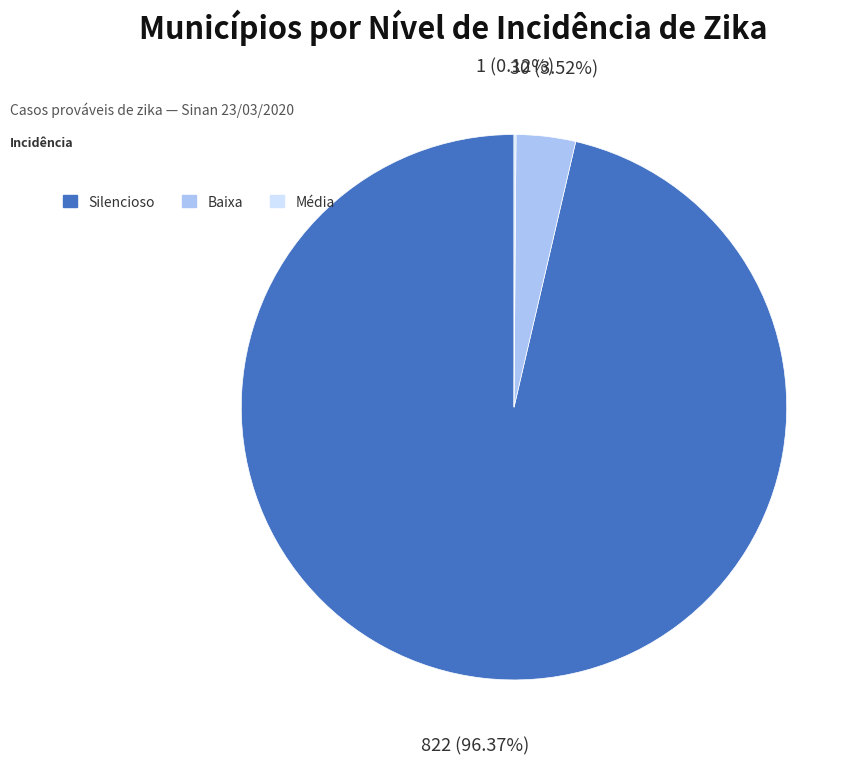

Between Silencioso and Baixa, which is larger?

Silencioso